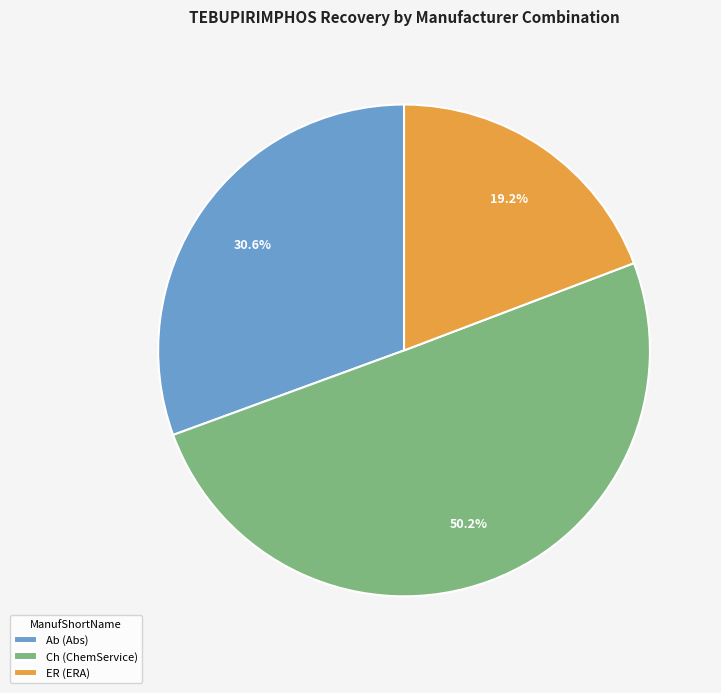

Combined, what portion of the pie is Ab (Abs) and Ch (ChemService)?

80.8%